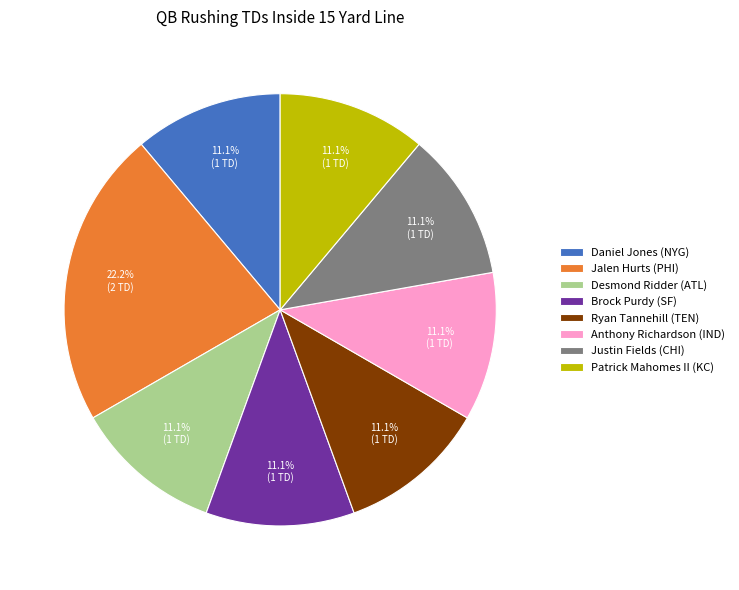

Is there any slice that represents more than half of the pie?

No